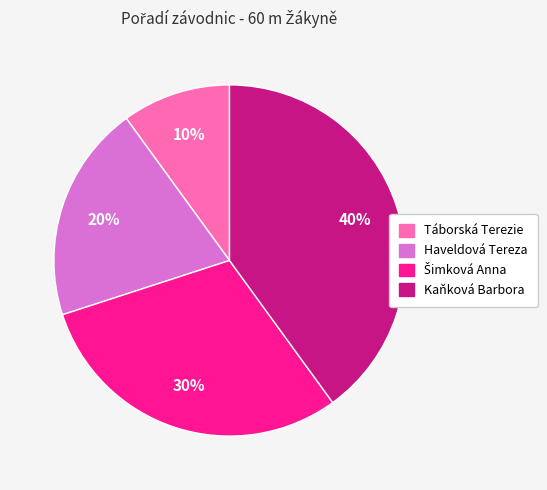

Is Haveldová Tereza the majority of the pie?

No